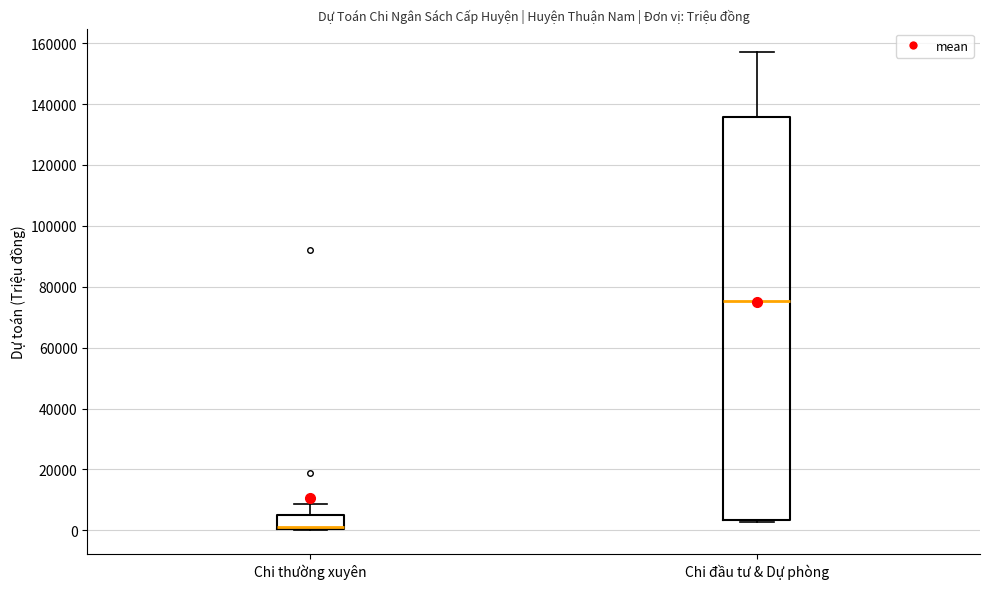

Comparing the boxes themselves (not the whiskers), which one is the tallest?

Chi đầu tư & Dự phòng